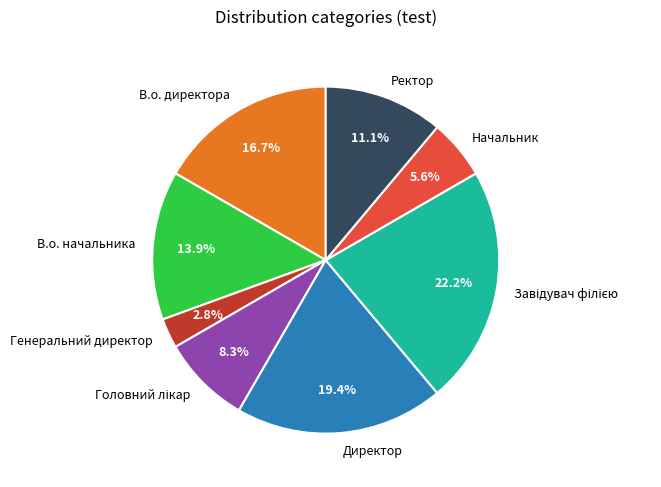

Is there a majority slice in this chart?

No